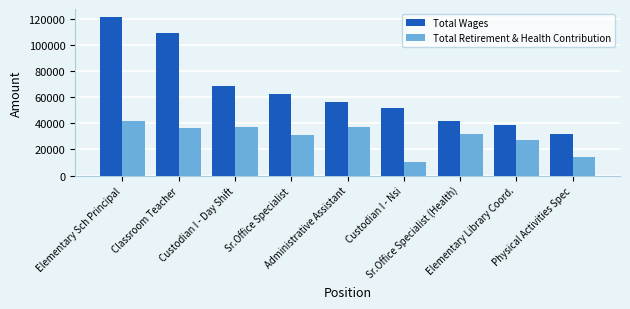

How many bars are there in each group?

2